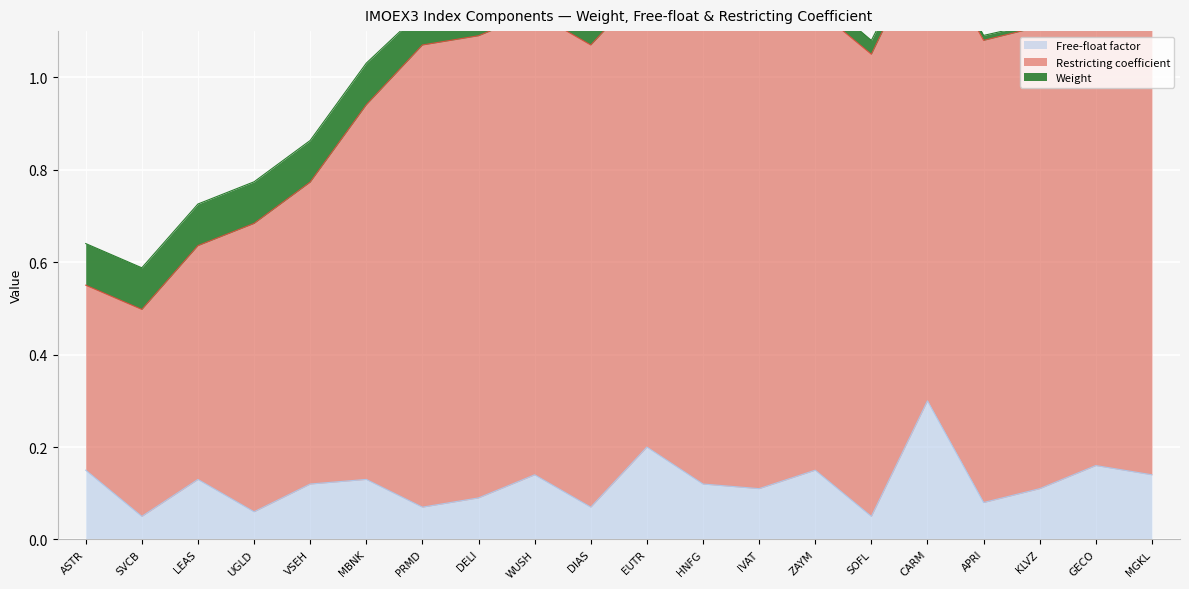

At which label does Free-float factor reach its minimum?

SVCB